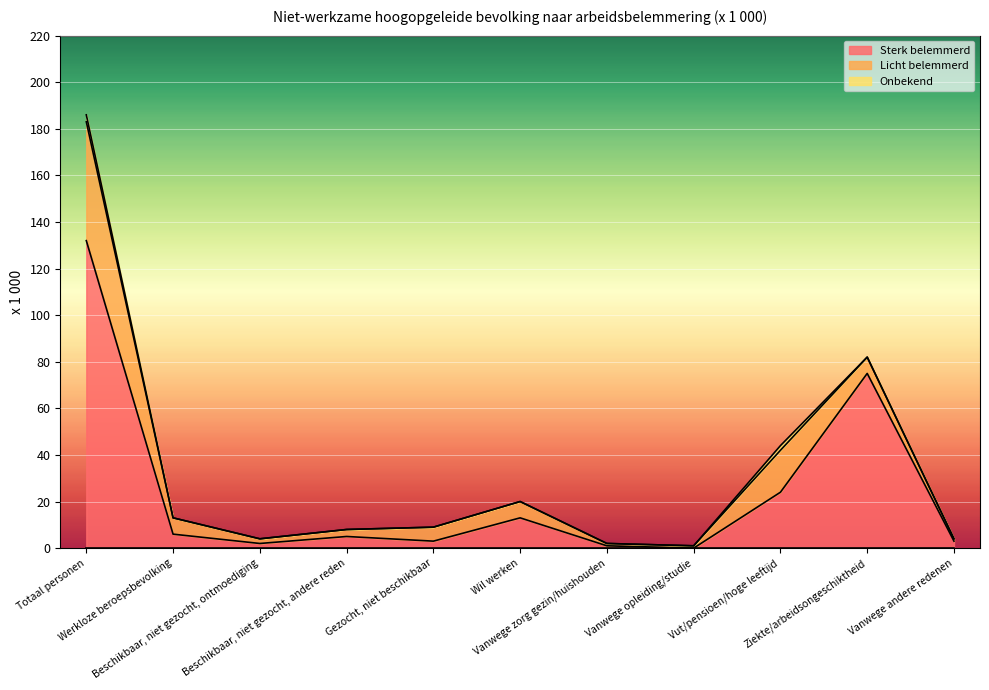

At which category does Sterk belemmerd reach its first local valley?

Beschikbaar, niet gezocht, ontmoediging